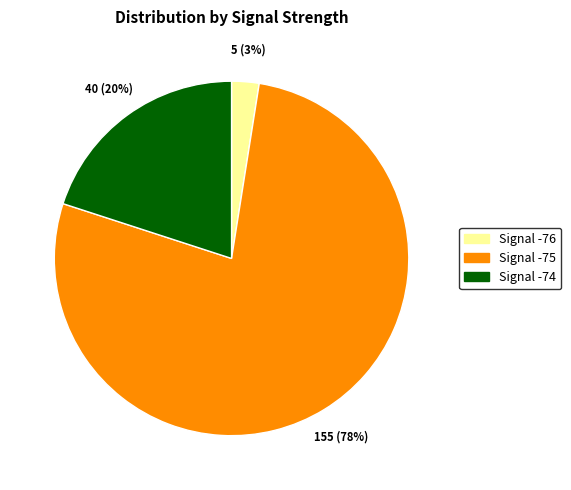

The Signal -76 slice represents 3% of the pie. True or false?

True